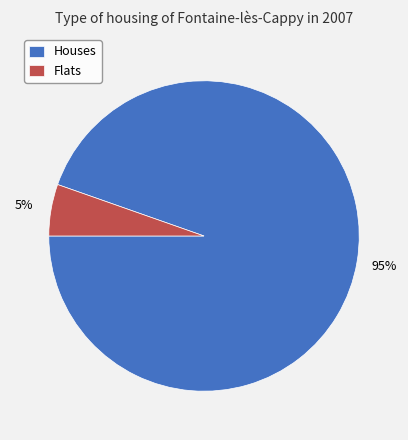

Rank the categories by value from highest to lowest.

Houses, Flats